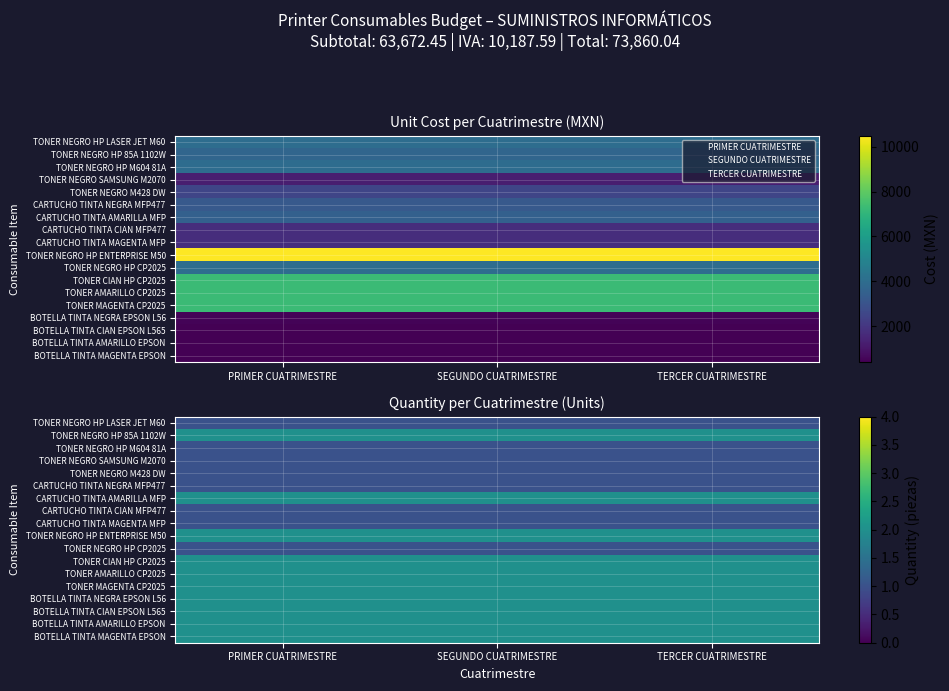

At how many categories does at least one series exceed 1?

3